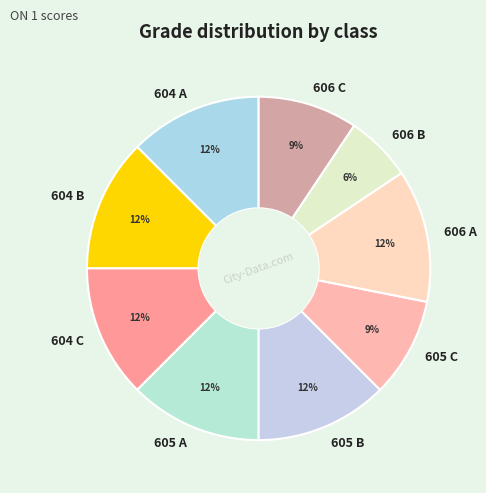

To the nearest percent, what is the difference between the 606 B and 605 B slice percentages?

6%